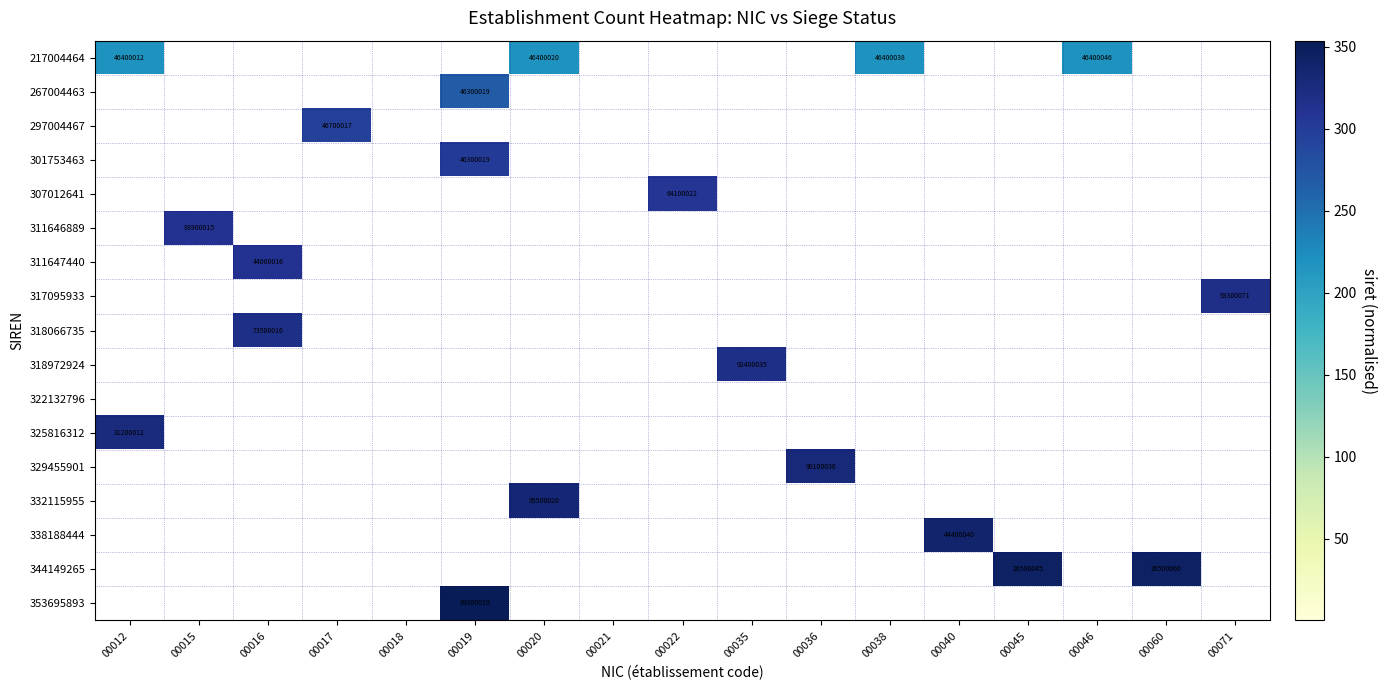

The 318066735 series shows 20309669 at 00016. True or false?

False